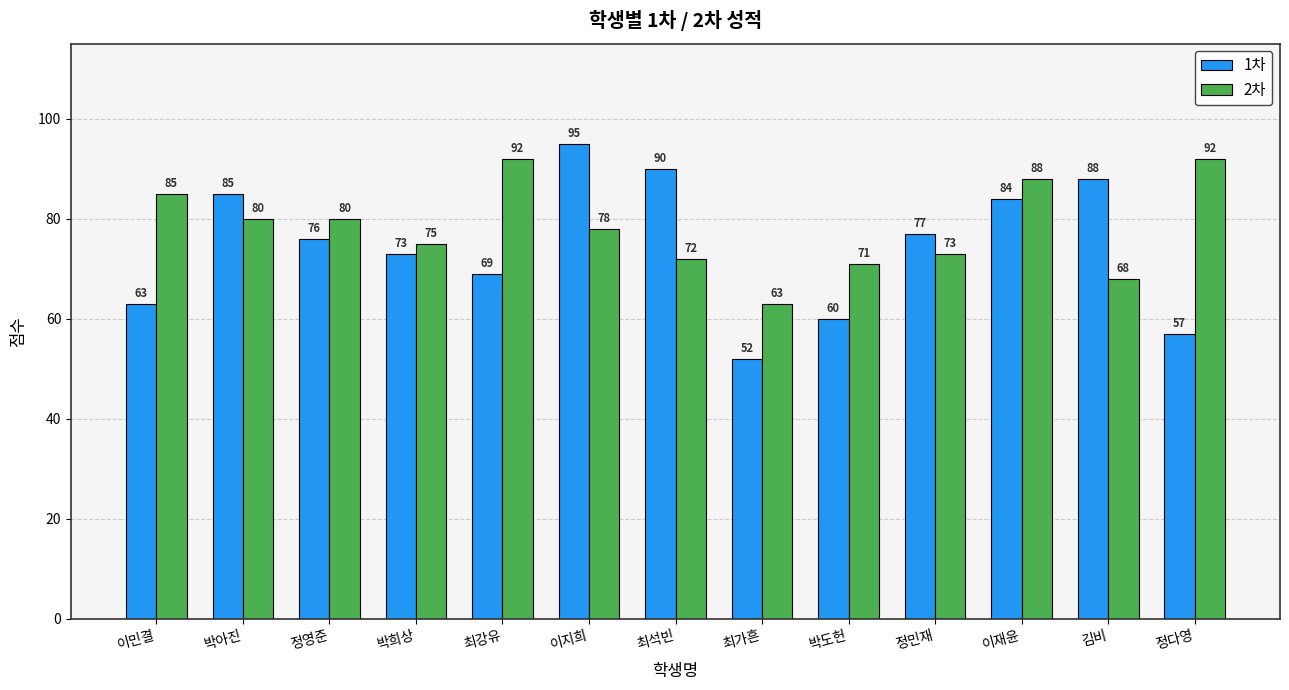

What is the value of the 2차 bar at the 11th from the left?

88